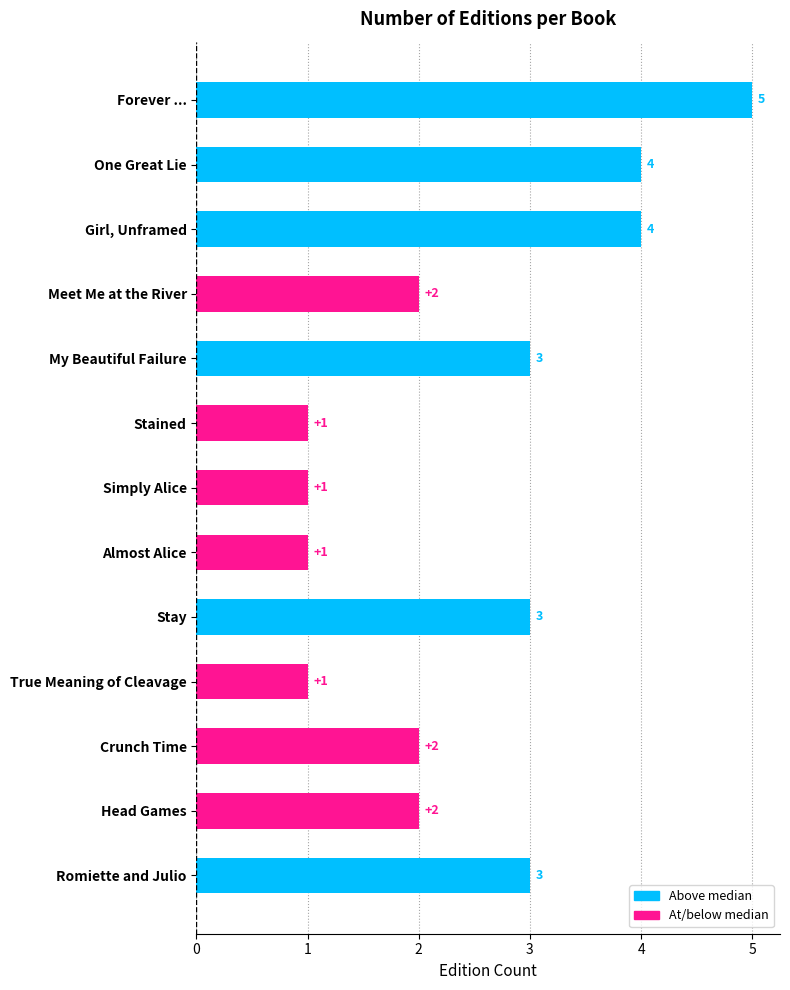

Count the values in the range 1 to 3.

10